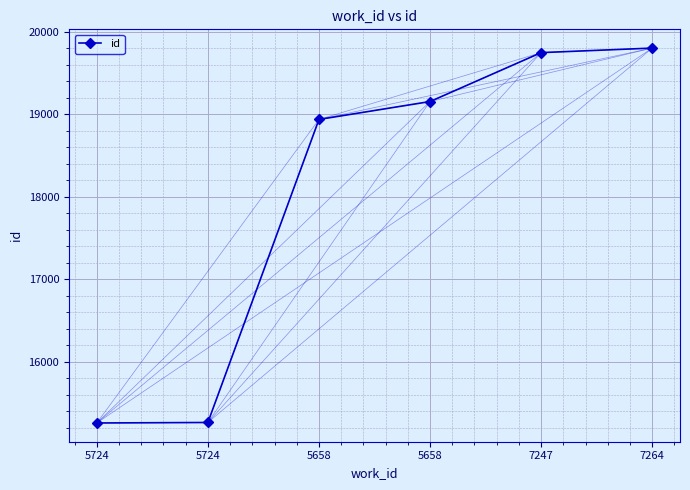

What is the smallest value displayed?

15258